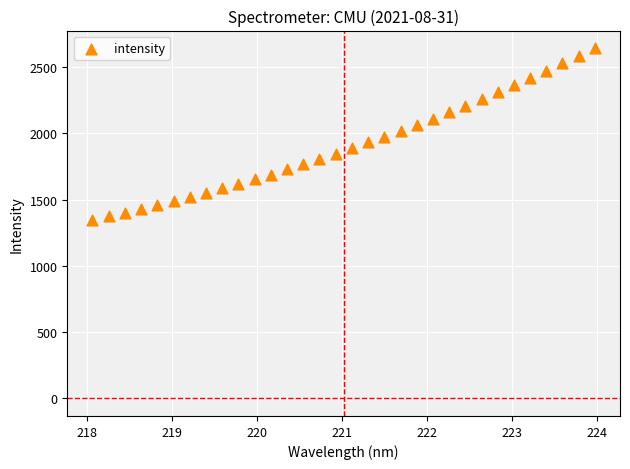

What is the range of X values (max minus min)?

5.9